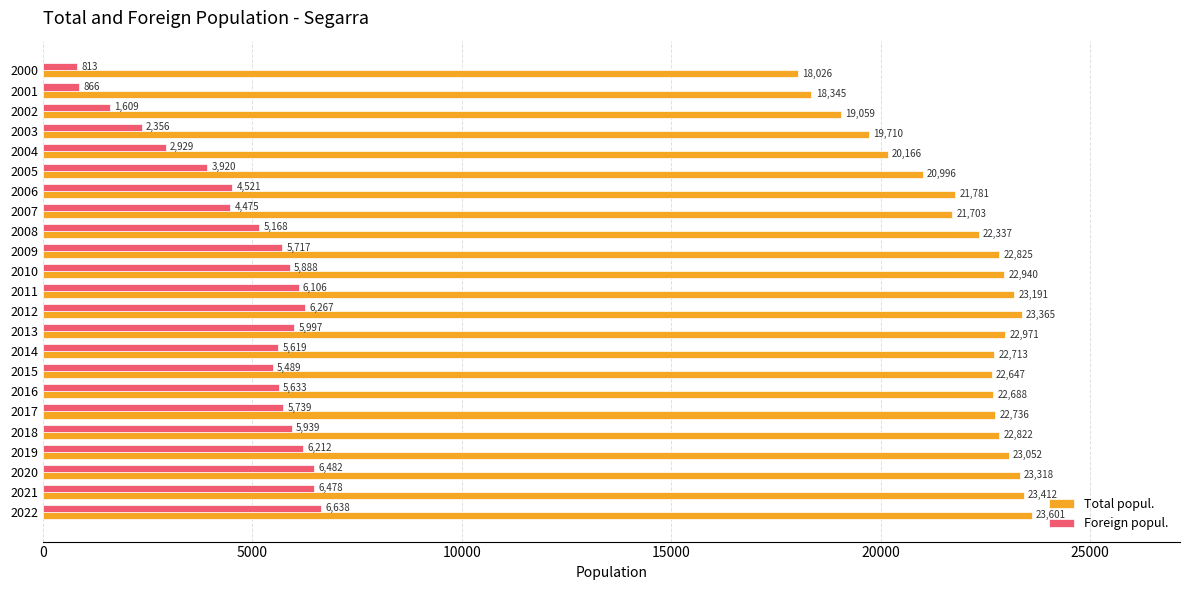

Which series has the largest total across all categories?

Total popul.